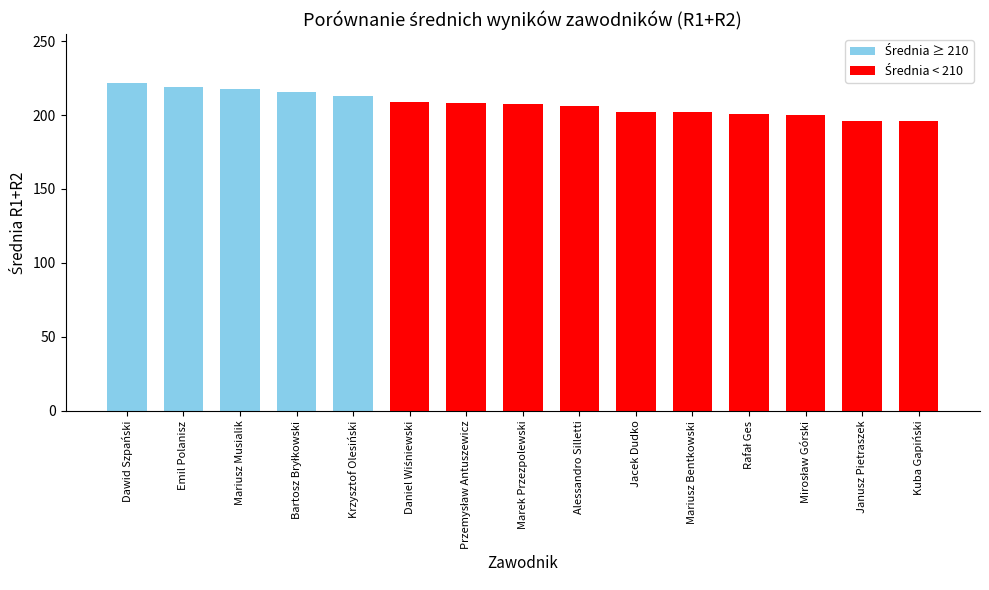

Where does the data first go above 207?

Dawid Szpański